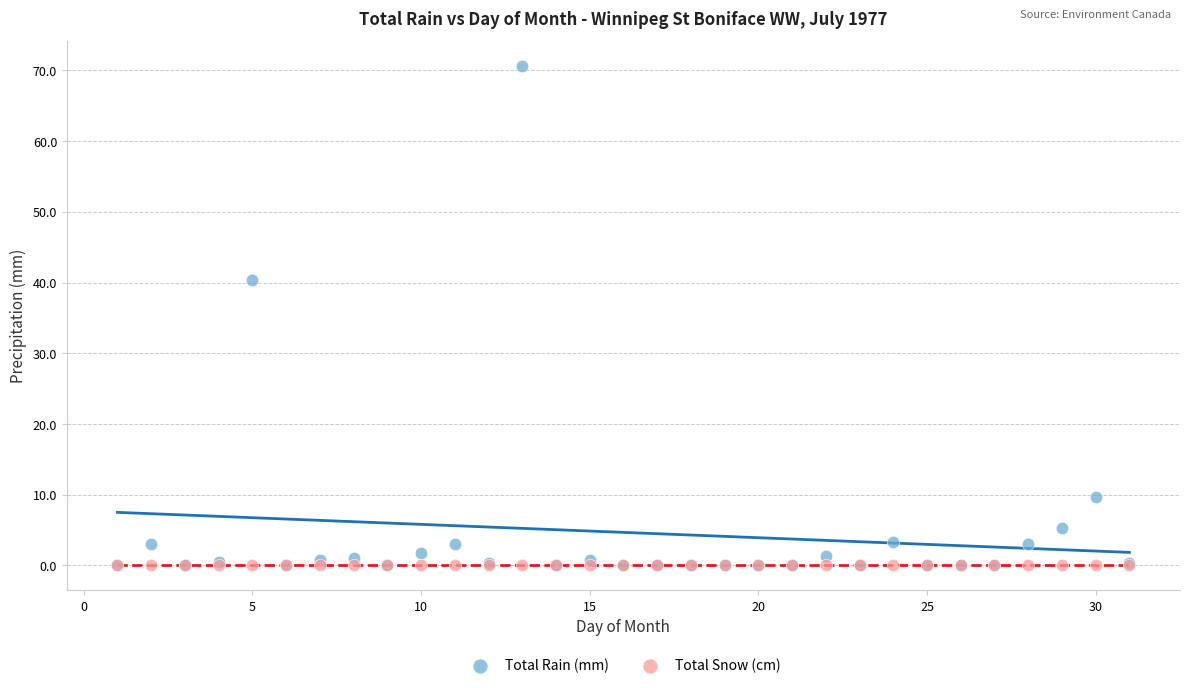

Which series contains the highest Y value?

Total Rain (mm)